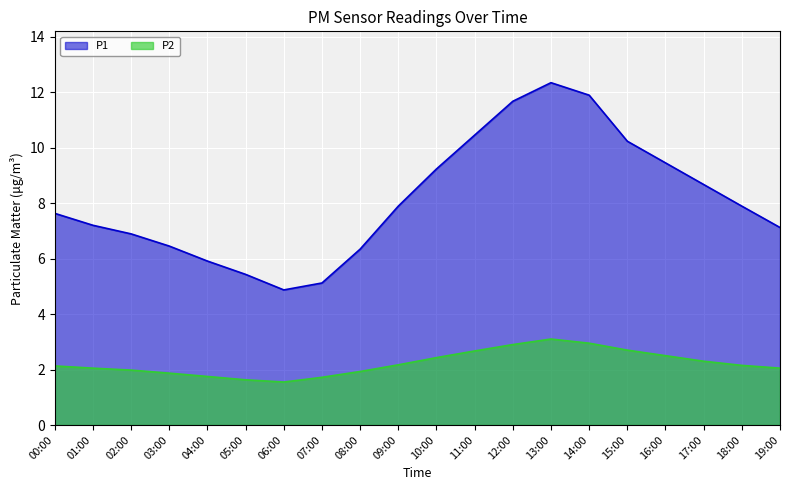

Which series has the widest spread of values?

P1